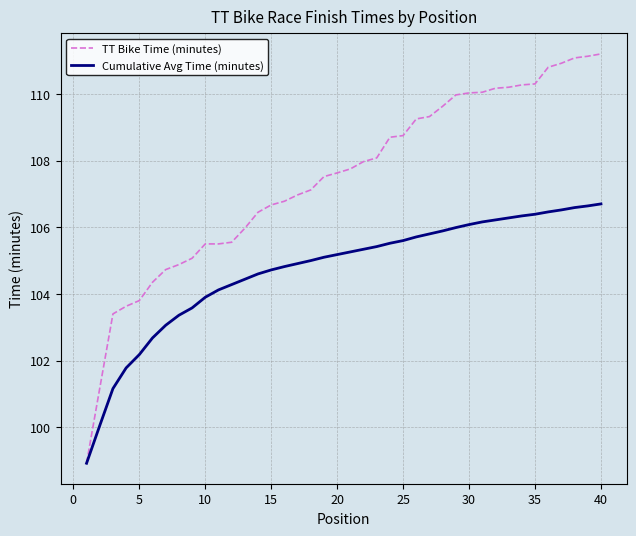

Which series has the widest spread of values?

TT Bike Time (minutes)